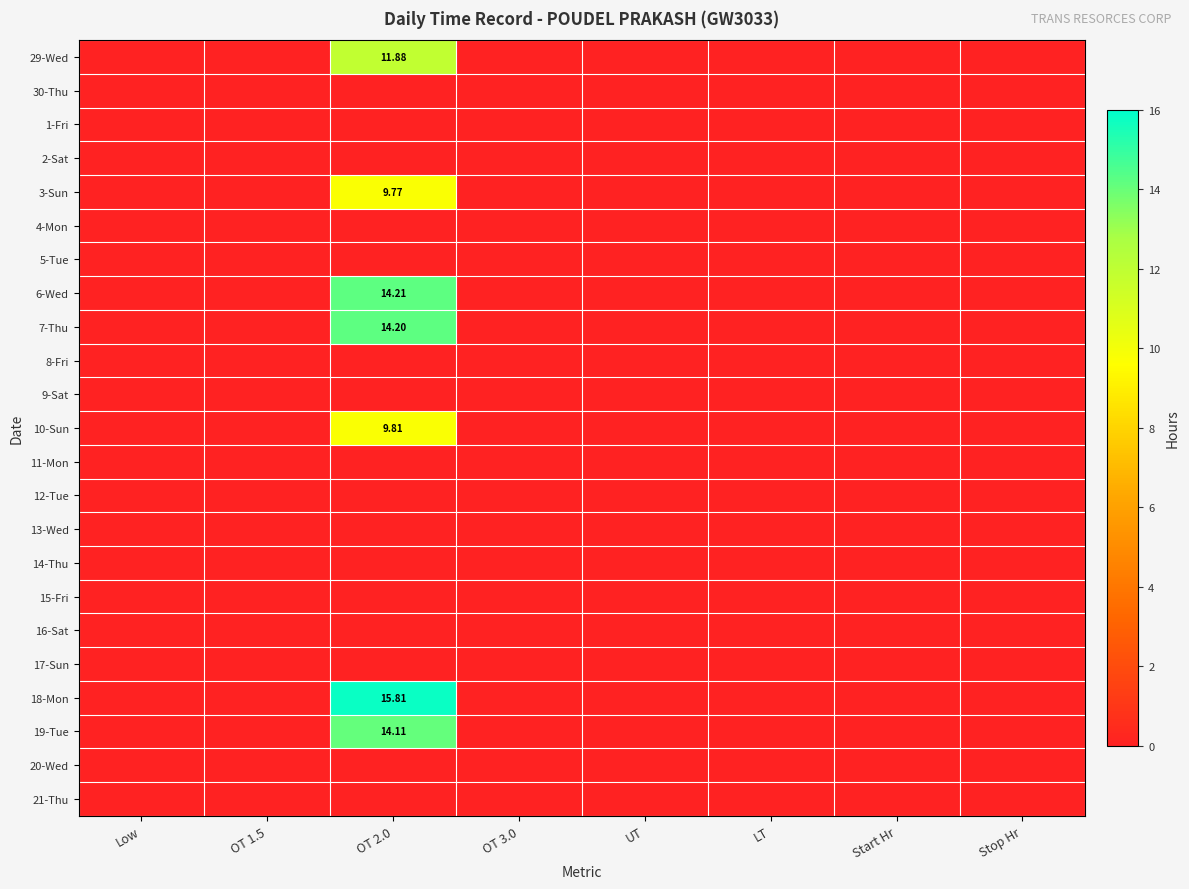

What is the sum of all 7-Thu values?

14.2